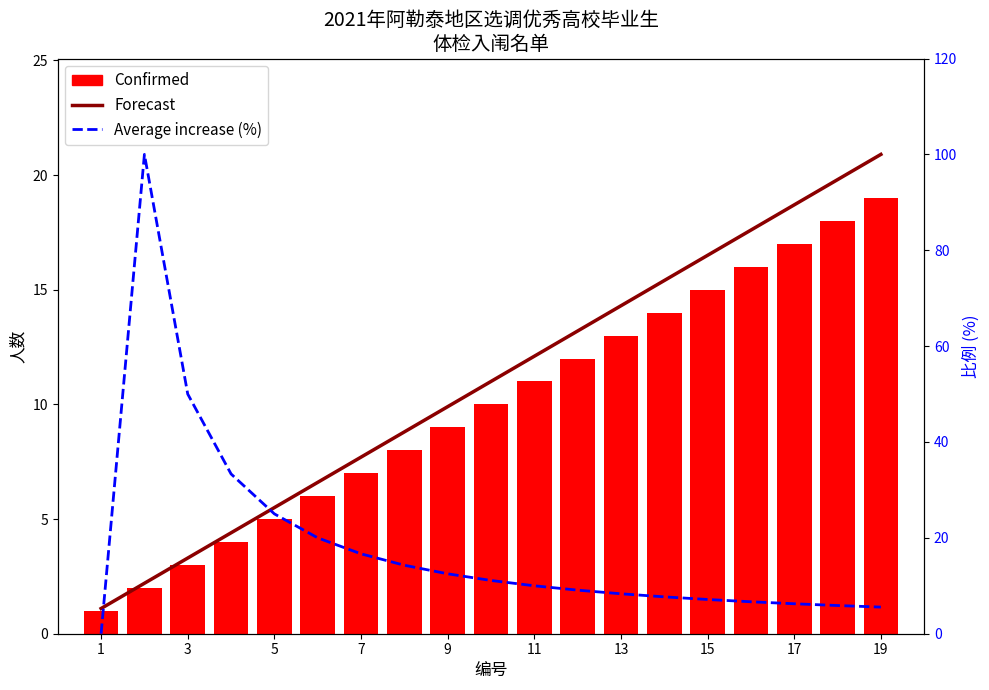

What is the total value across all series at 13?

35.6